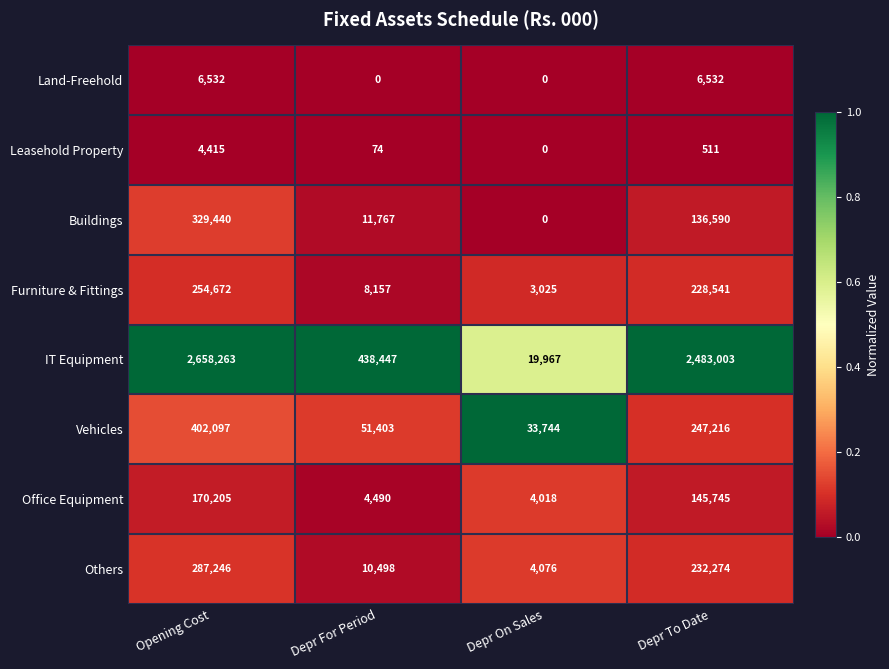

What is the highest value of the Vehicles series?

402097